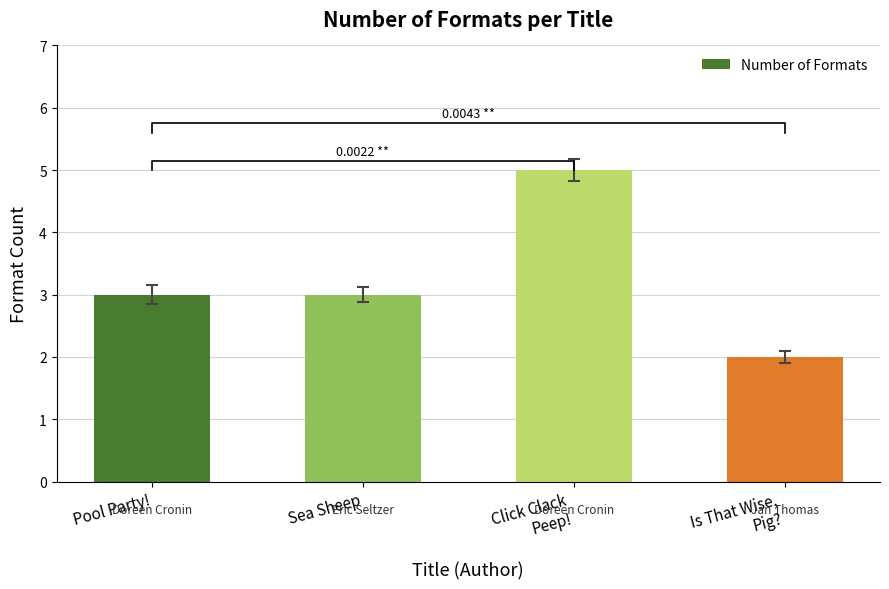

Where is the data nearest to the value 3?

Pool Party!